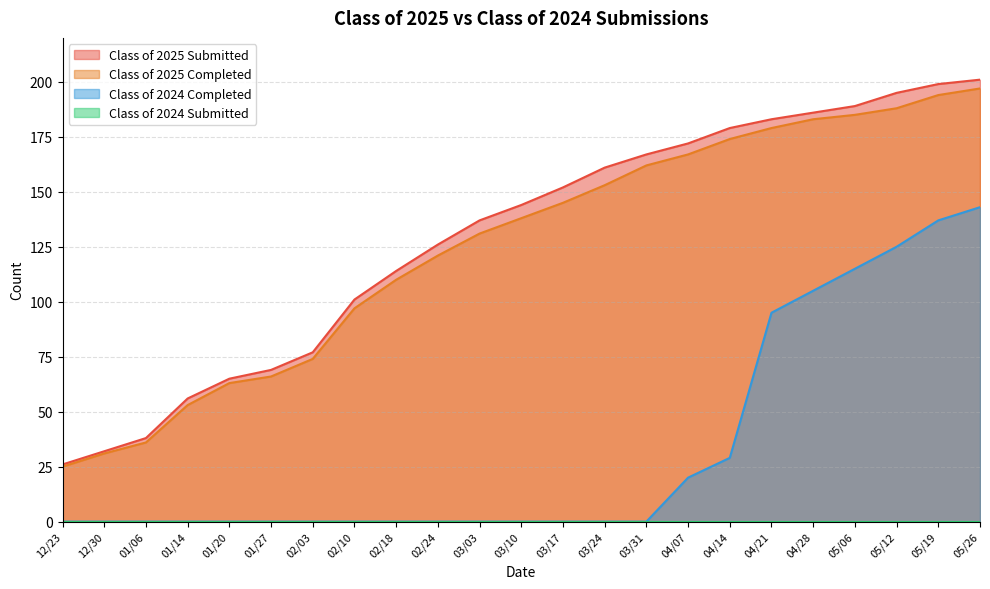

Which series has the widest spread of values?

Class of 2025 Submitted